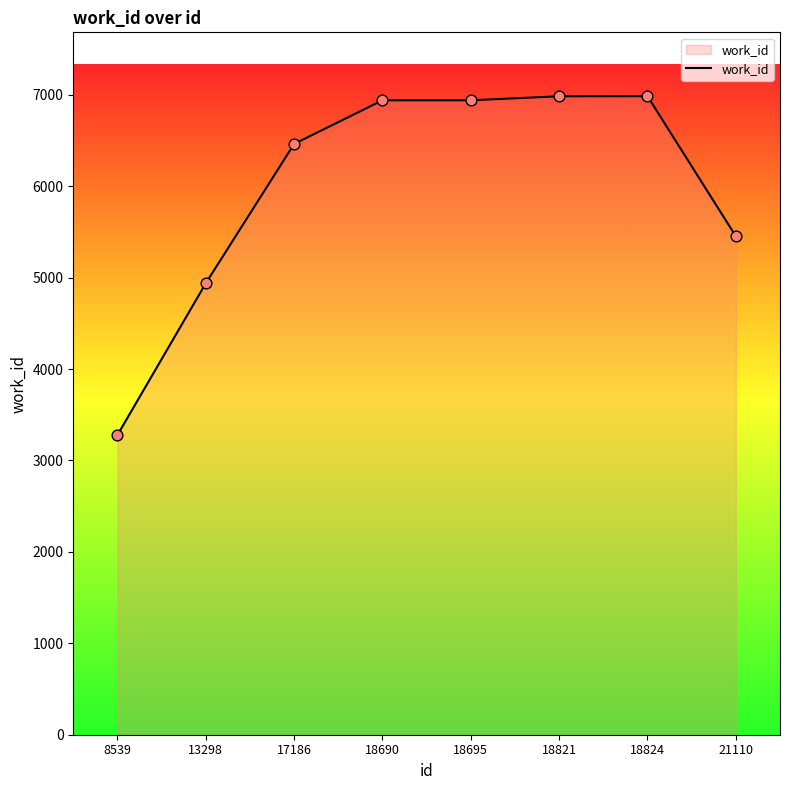

What is the change in value from 8539 to 18695?

+3661